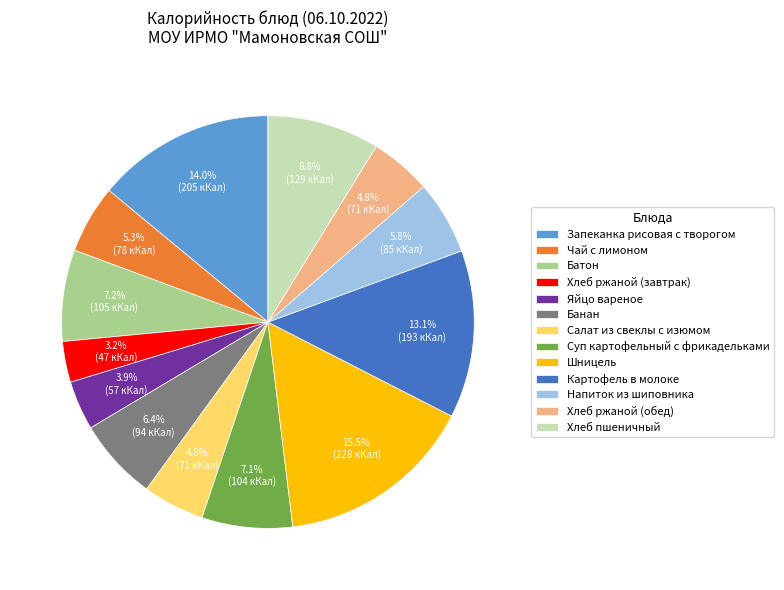

Does any single category account for the majority?

No